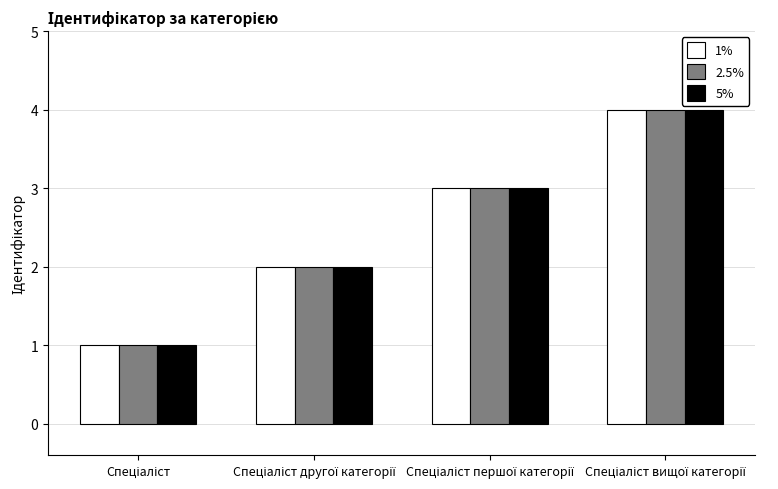

What is the greatest value displayed?

4